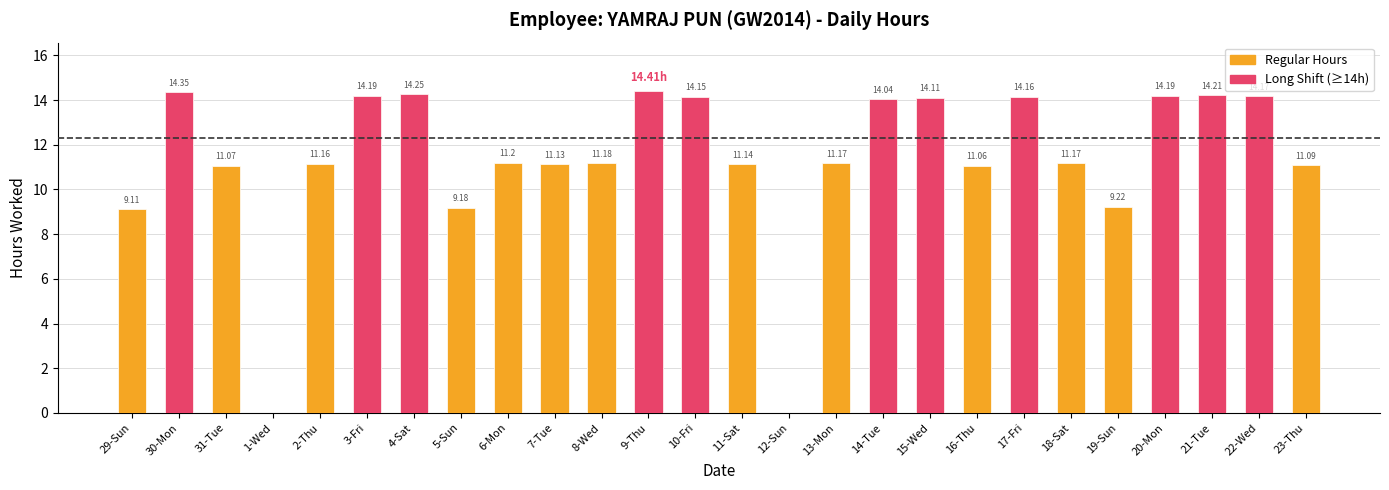

What is the label of the 4th bar from the right?

20-Mon